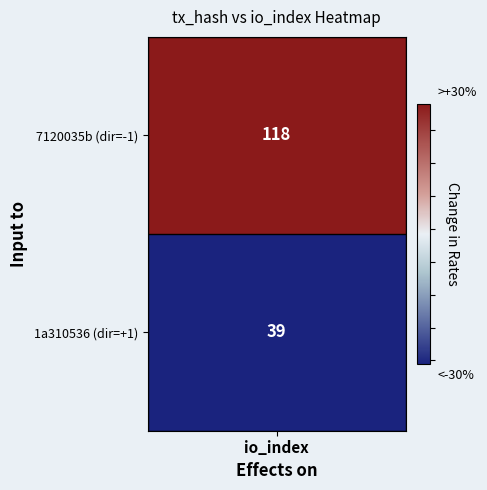

Which series has the widest spread of values?

7120035b